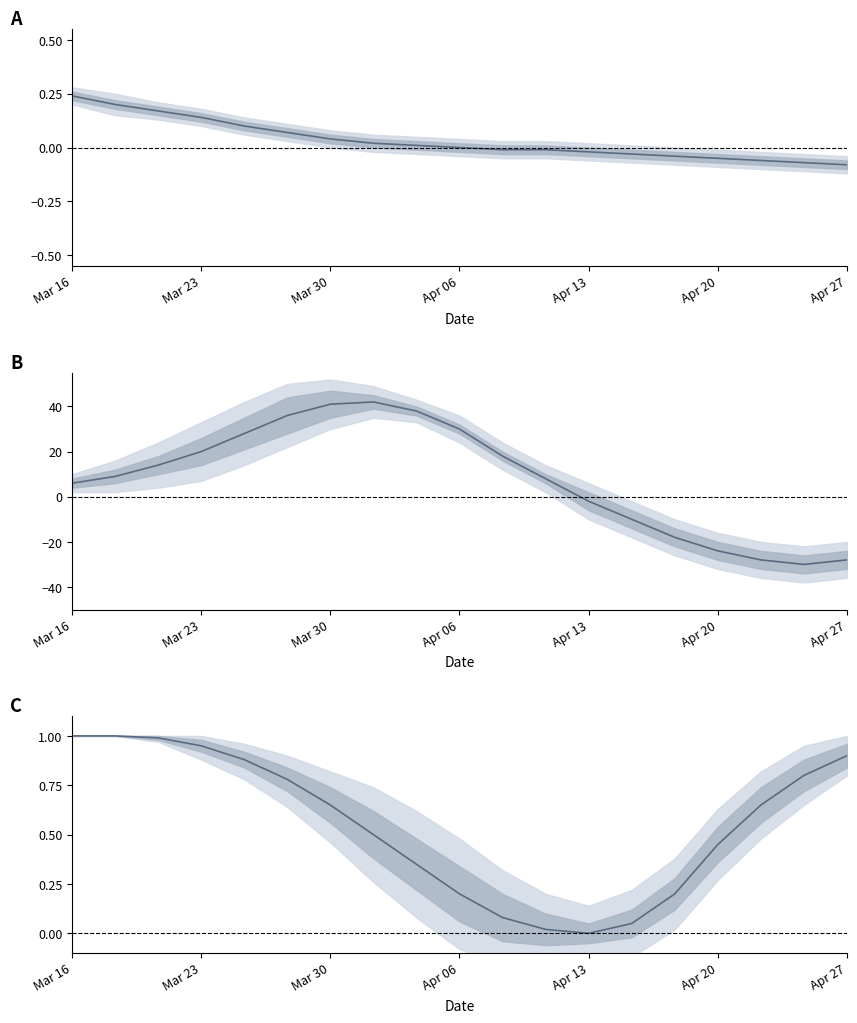

In Panel B, how many points are higher than both neighbors (excluding endpoints)?

1